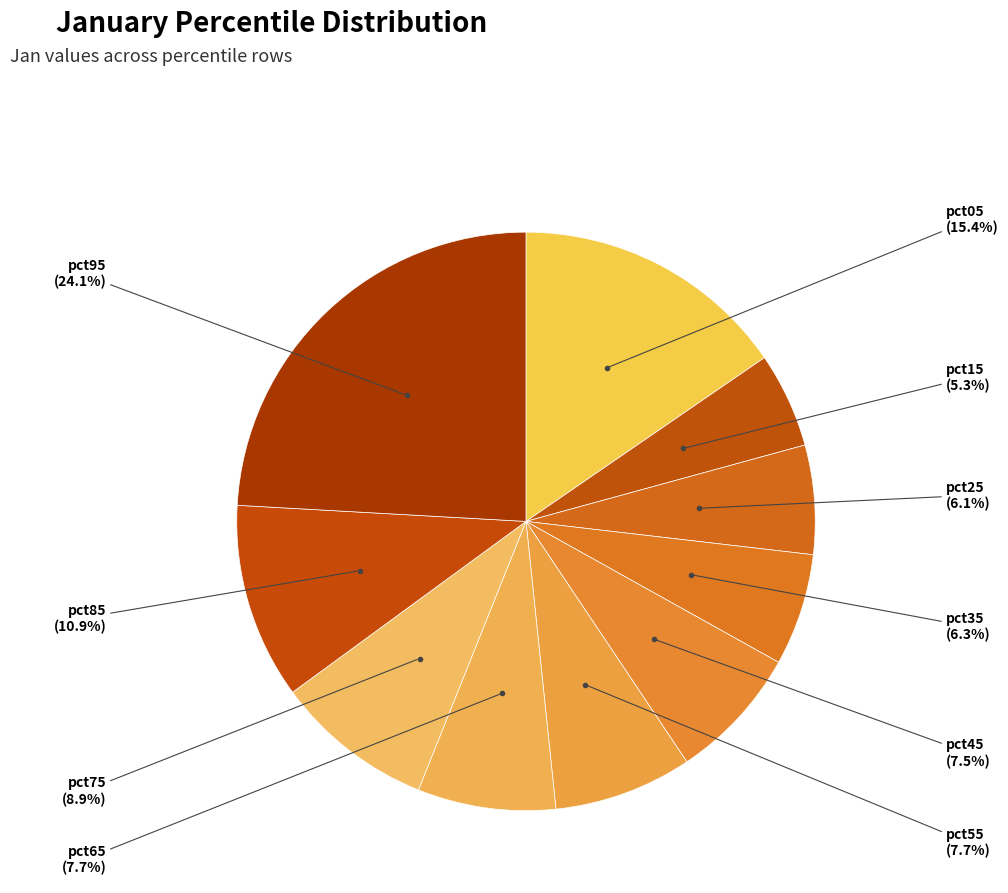

How many slices are in this pie chart?

10